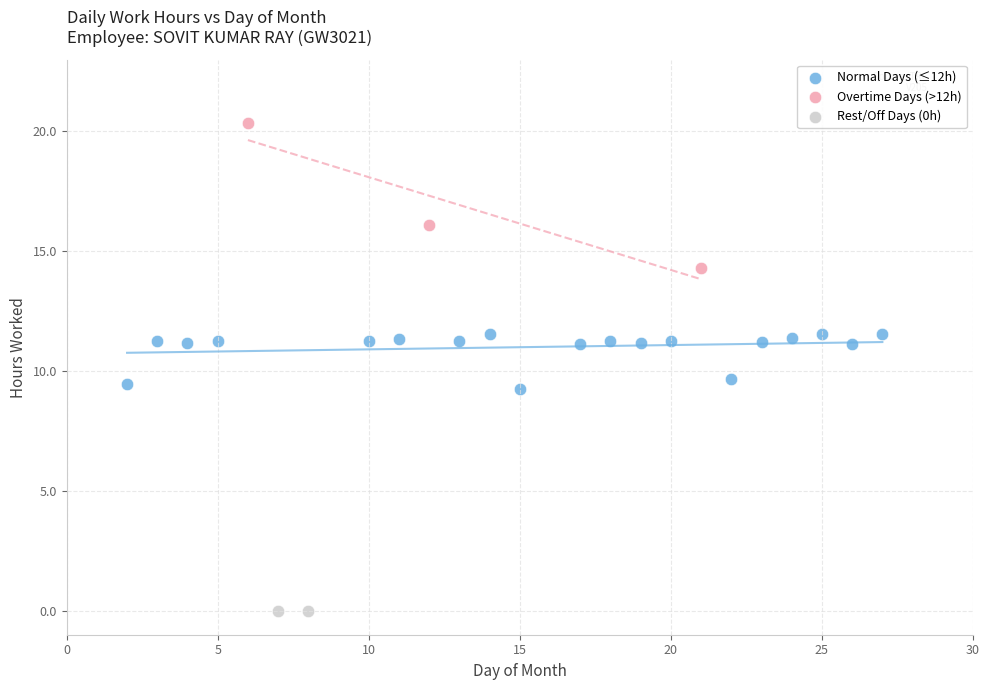

What are all the series names shown in the legend?

Normal Days (≤12h), Overtime Days (>12h), Rest/Off Days (0h)